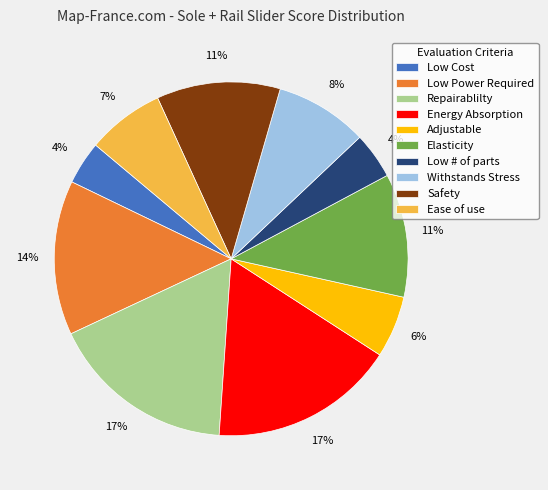

Do Ease of use and Low Power Required together represent more than half of the pie?

No